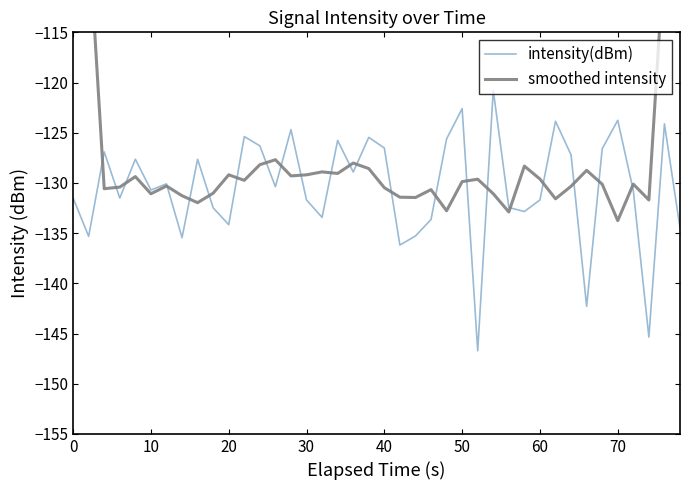

What is the value of the smoothed intensity point at the 9th from the left?

-132.0